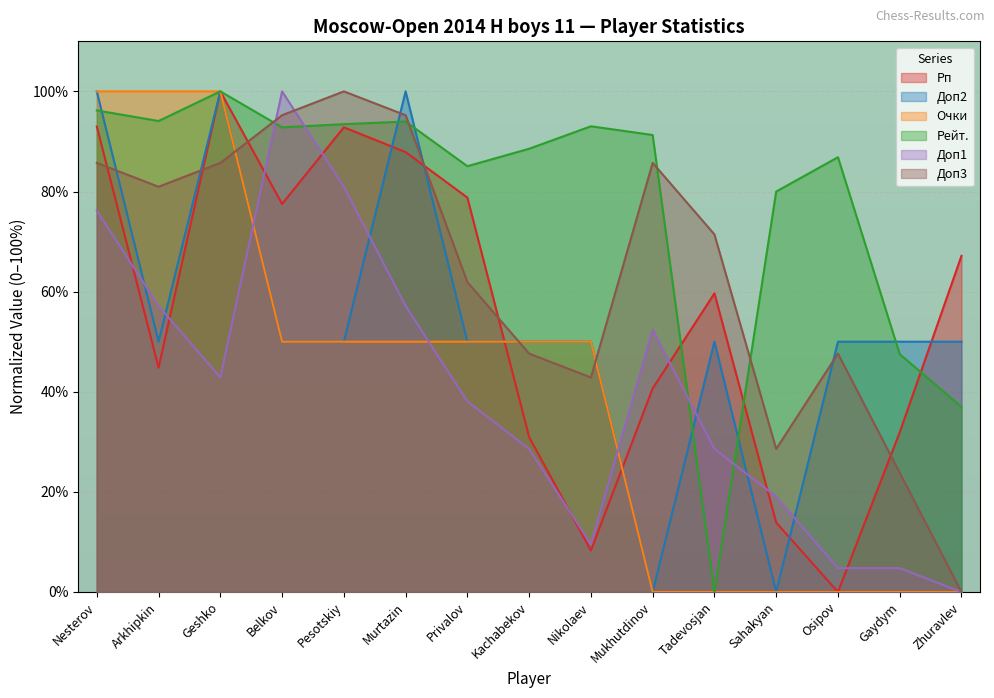

What is the difference between the maximum and minimum values in the Рп series?

100.0